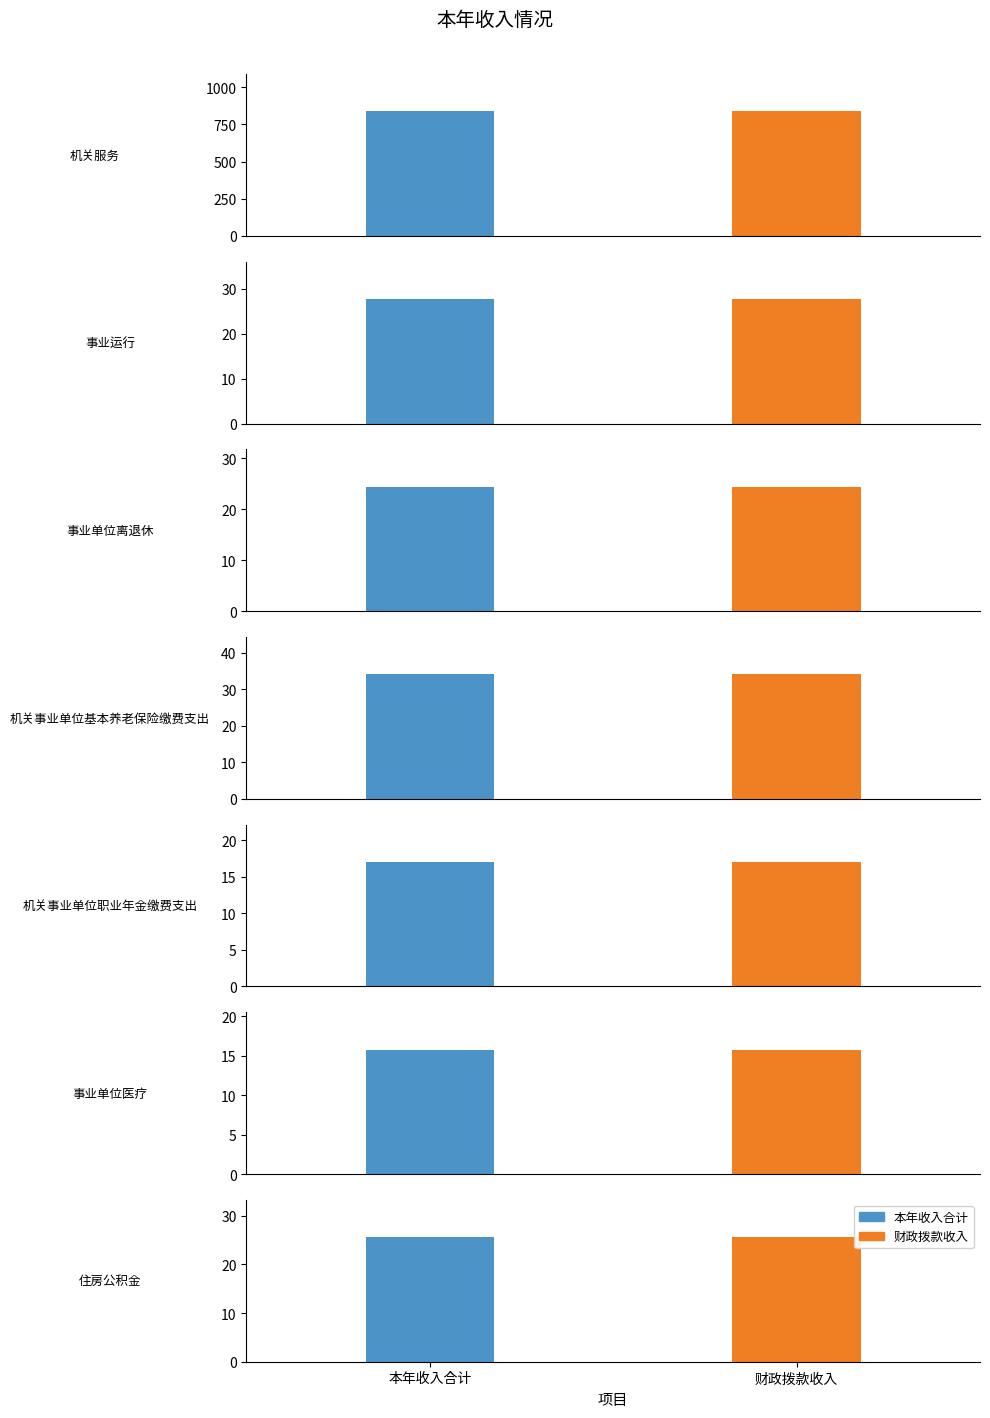

Where is 本年收入合计 nearest to the value 427?

机关事业单位基本养老保险缴费支出